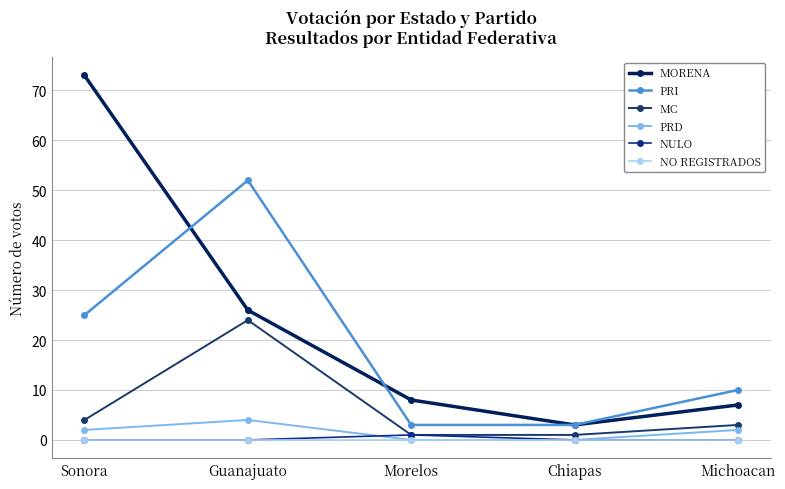

What are all the series names shown in the legend?

MORENA, PRI, MC, PRD, NULO, NO REGISTRADOS